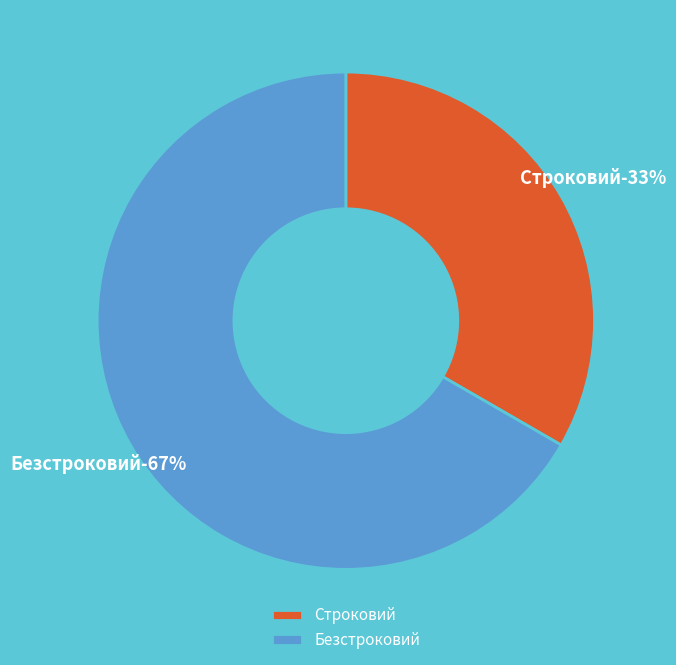

To the nearest percent, what portion does Строковий represent?

33%